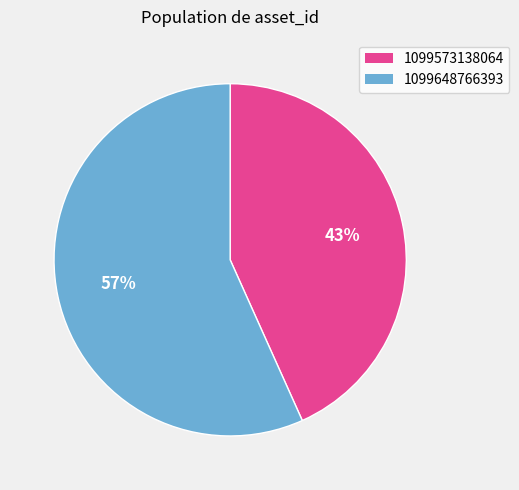

Which slice is the smallest?

1099573138064